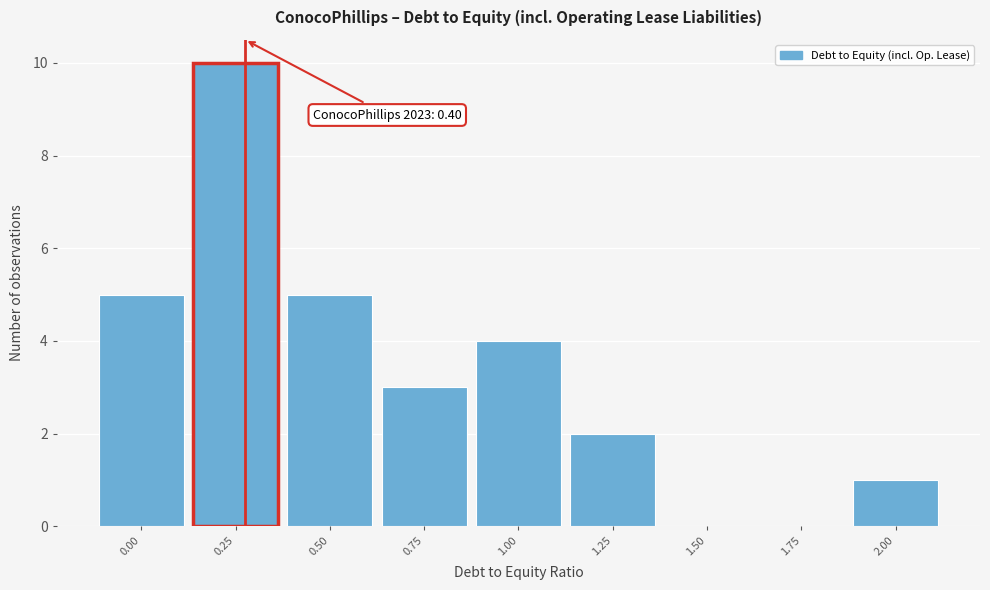

Reading left to right, what are all the values shown in this chart?

0.00=5	0.25=10	0.50=5	0.75=3	1.00=4	1.25=2	1.50=0	1.75=0	2.00=1